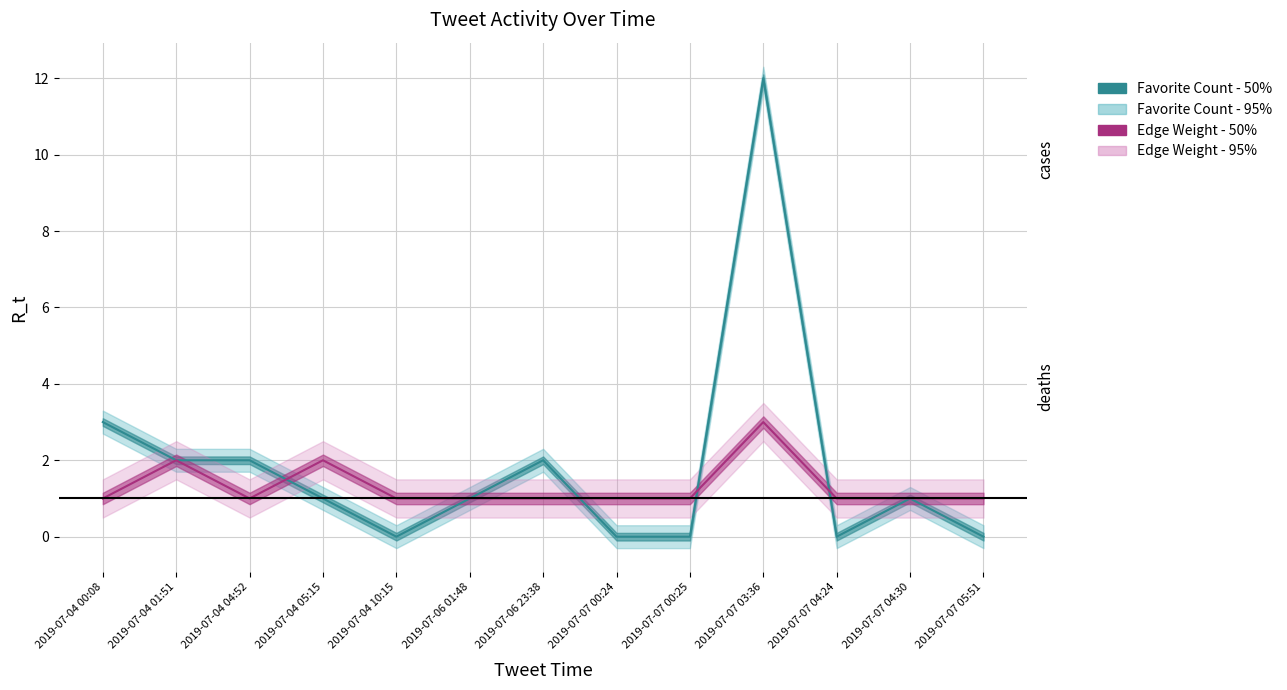

Is it true that Edge Weight equals 1 at 2019-07-07 00:24?

True